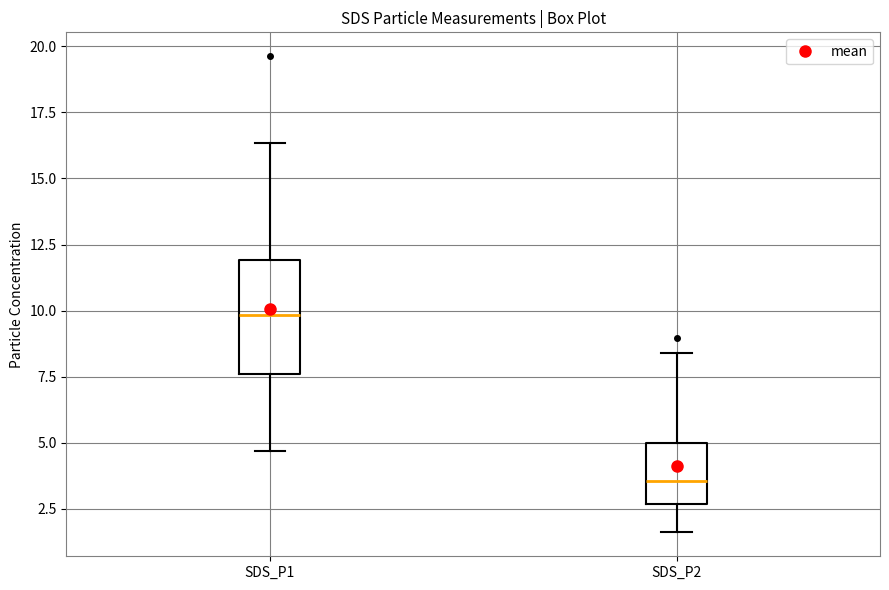

Reading left to right, read every box against the y-axis: the position of its median line, the range the box covers, and the ends of its whiskers. The values are not printed on the chart, so give them approximately, as read against the axis.

SDS_P1: median 10.0, box 7.5 to 12.0, whiskers 4.5 to 16.5
SDS_P2: median 3.5, box 2.5 to 5.0, whiskers 1.5 to 8.5